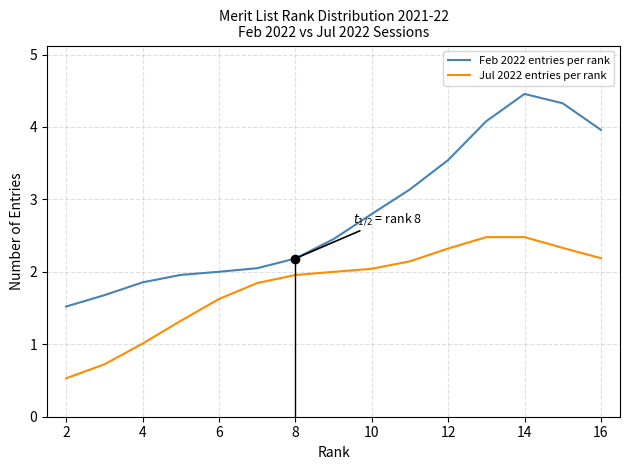

What is the maximum value for Feb 2022 entries per rank?

4.5